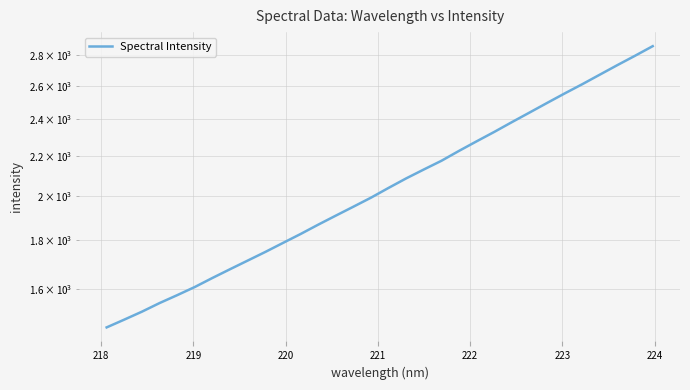

What is the smallest value displayed?

1459.6